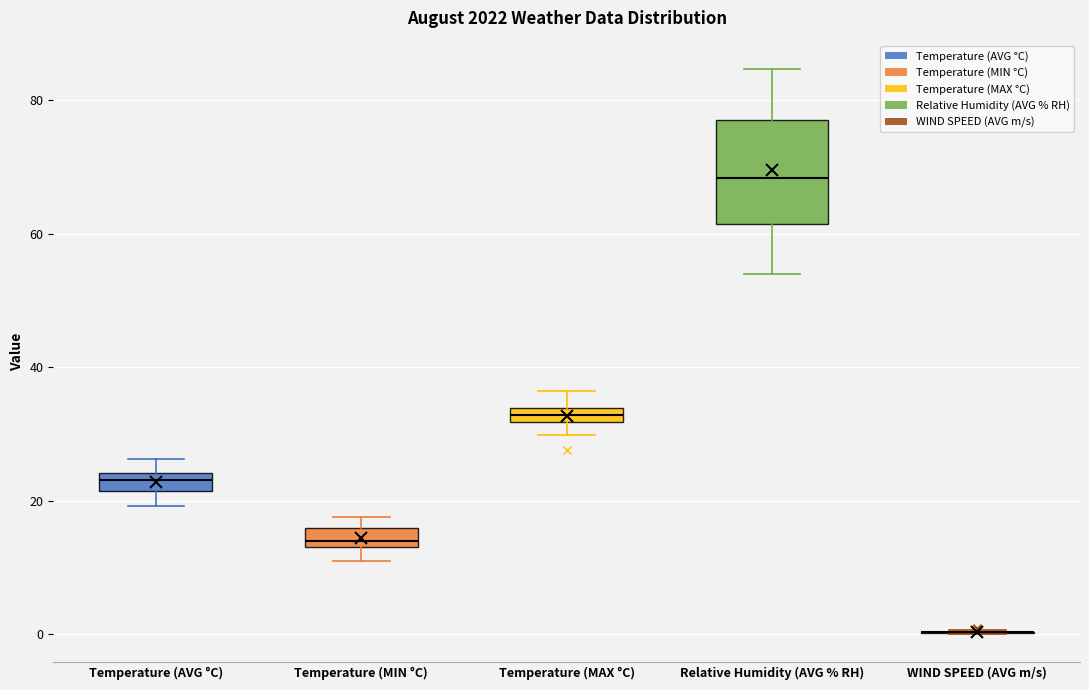

Which box is the tallest, from its lower edge to its upper edge?

Relative Humidity (AVG % RH)